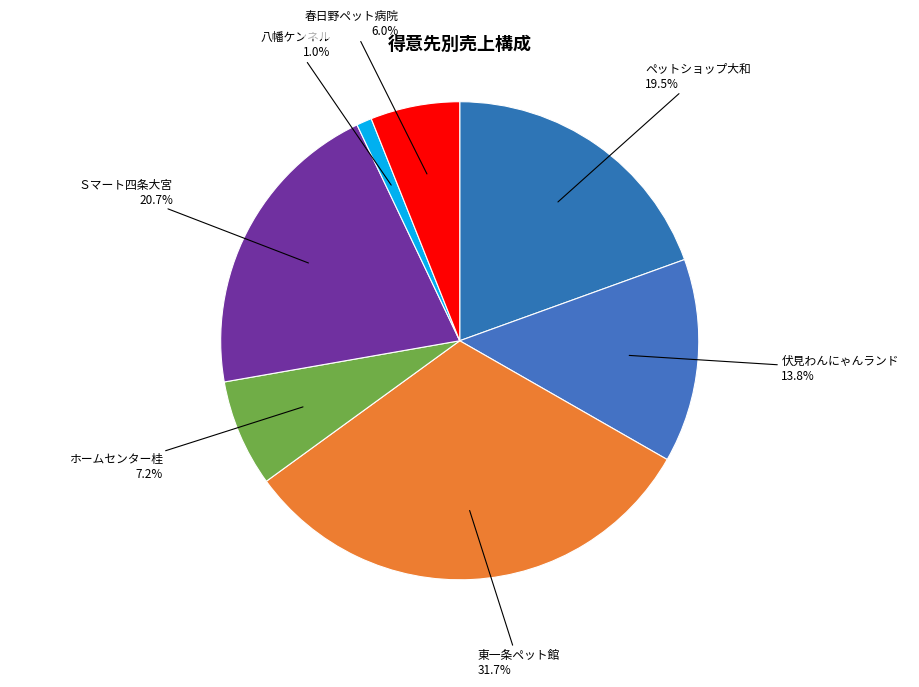

How many slices are in this pie chart?

7